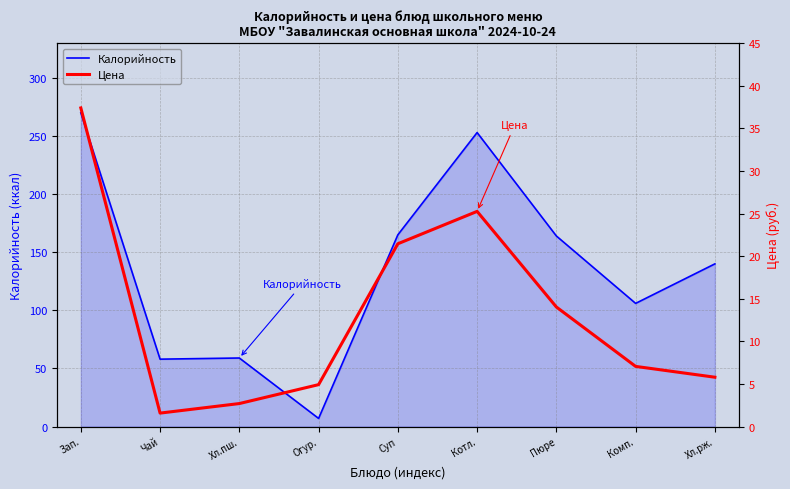

List the labels in order of Цена value, smallest first.

Чай, Хл.пш., Огур., Хл.рж., Комп., Пюре, Суп, Котл., Зап.